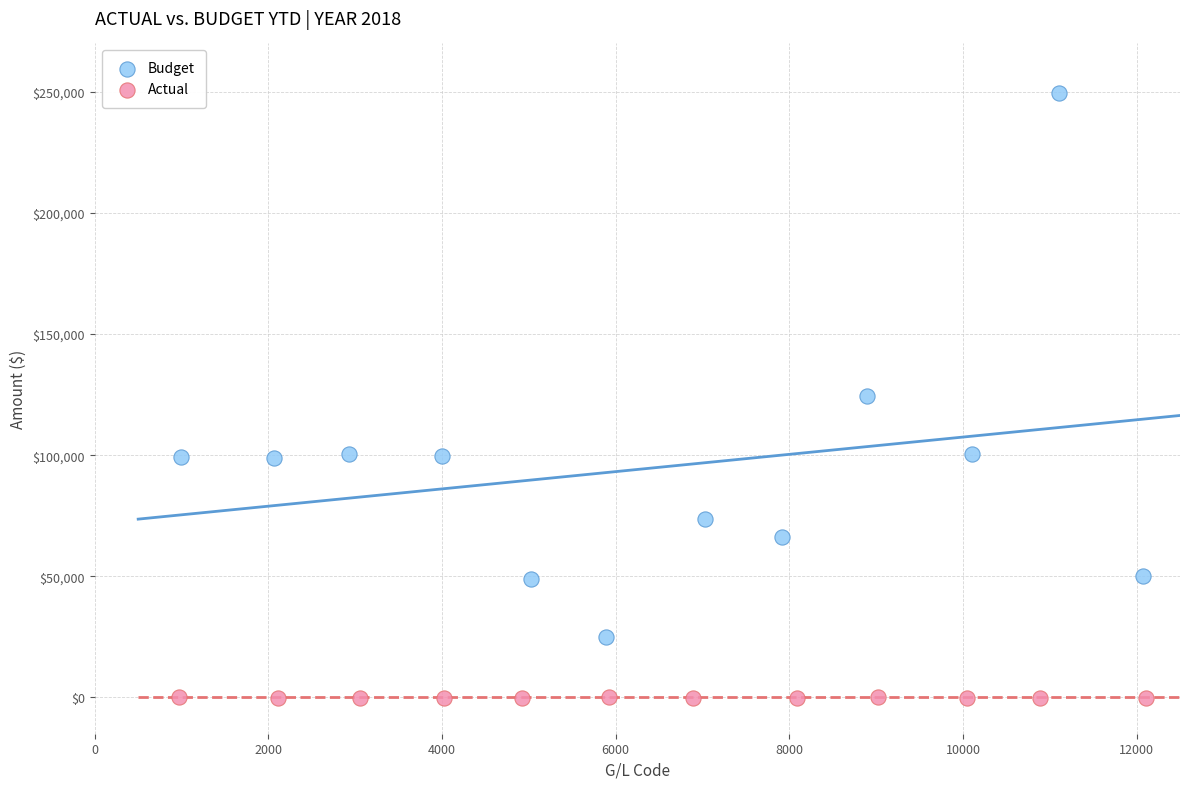

Which series has the widest spread of Y values?

Budget